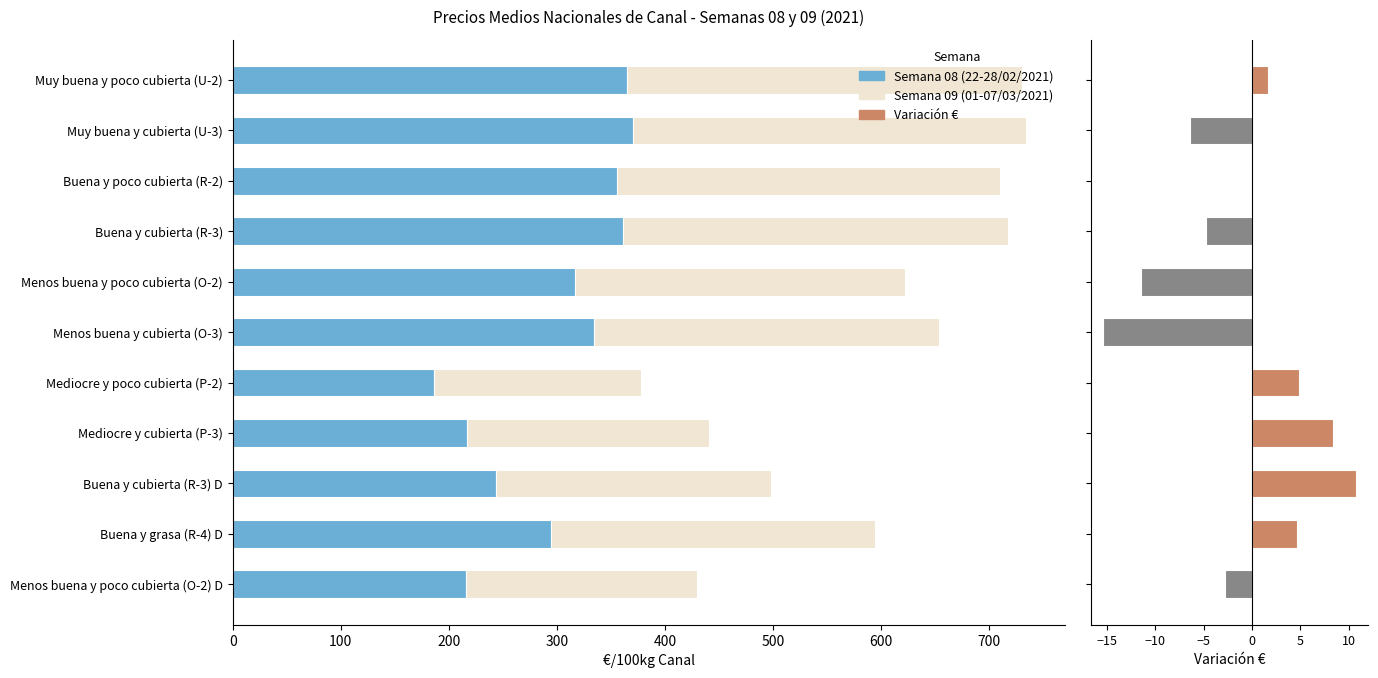

Between Muy buena y poco cubierta (U-2) and Menos buena y cubierta (O-3), which series saw the biggest shift?

Semana 09 (01-07/03/2021)